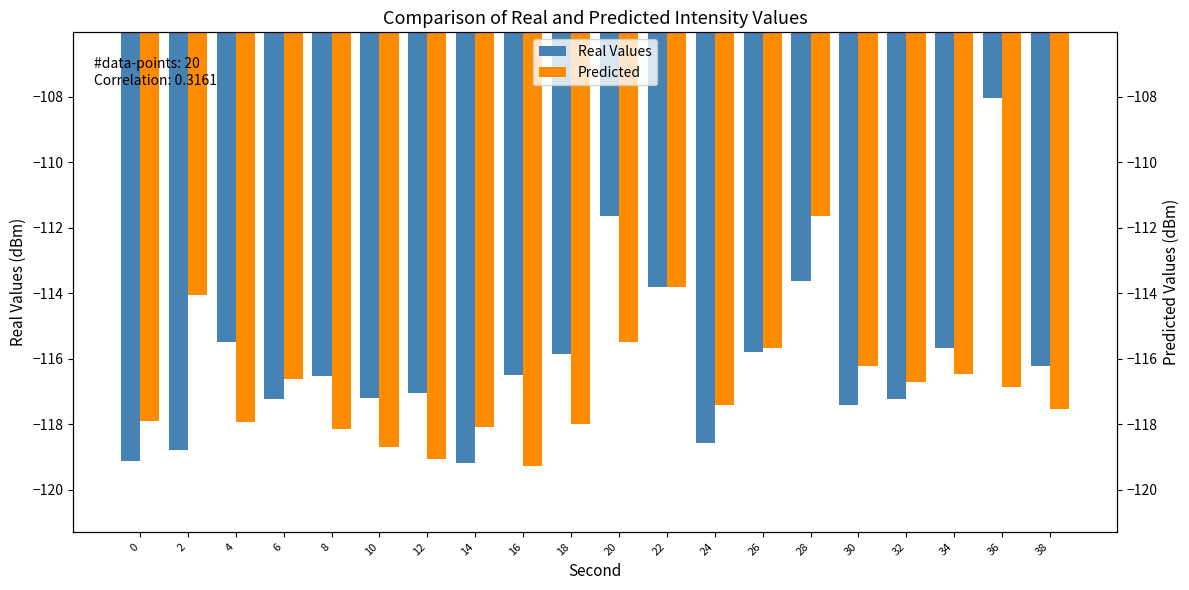

What is the minimum value for Predicted?

-119.3